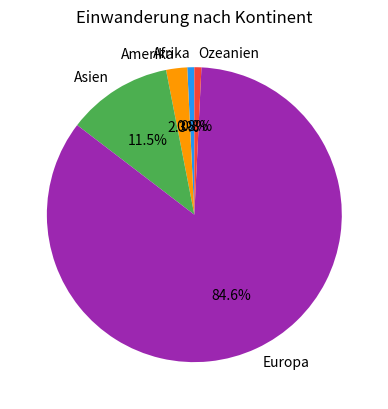

What is the largest slice in the pie chart?

Europa